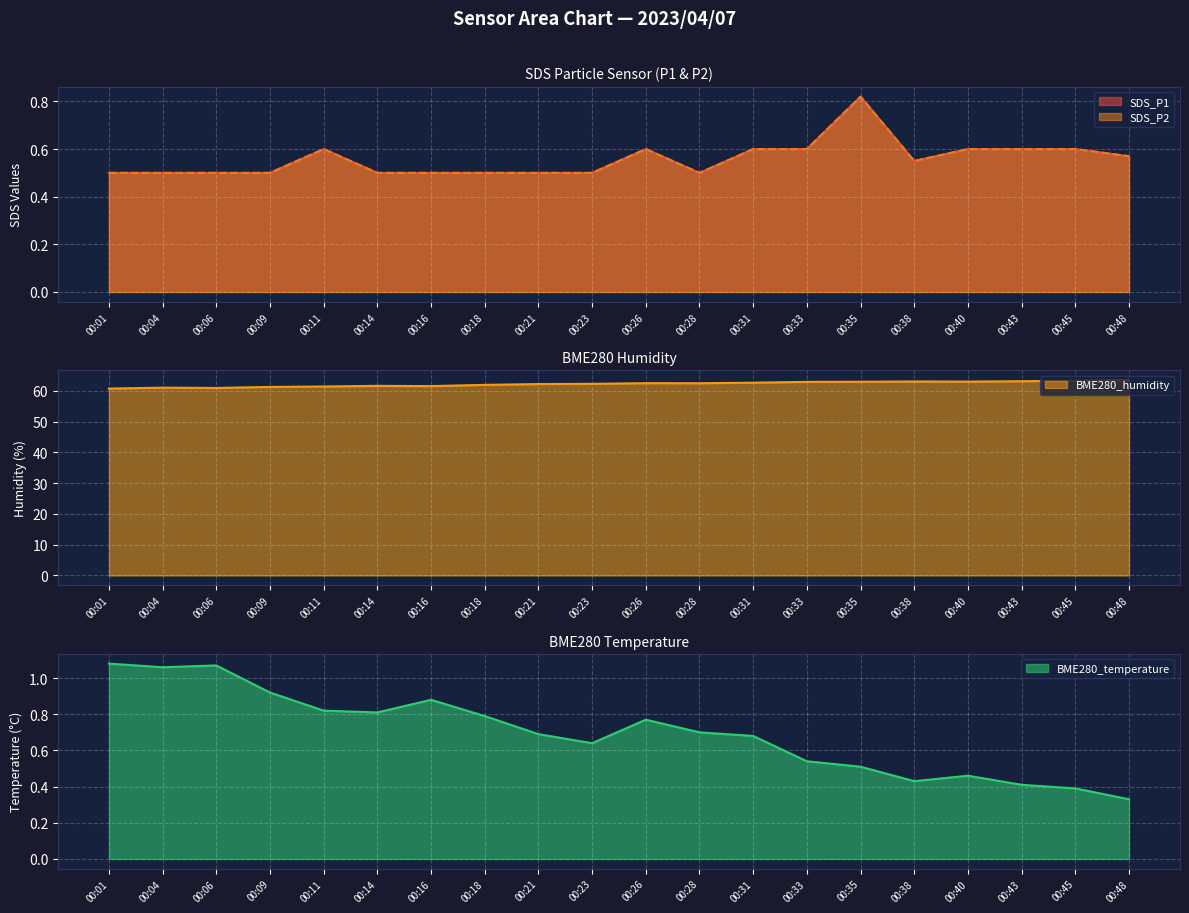

Reading left to right, transcribe all the data shown in this chart.

SDS_P1: 0.5	0.5	0.5	0.5	0.6	0.5	0.5	0.5	0.5	0.5	0.6	0.5	0.6	0.6	0.8	0.6	0.6	0.6	0.6	0.6
SDS_P2: 0.5	0.5	0.5	0.5	0.6	0.5	0.5	0.5	0.5	0.5	0.6	0.5	0.6	0.6	0.8	0.6	0.6	0.6	0.6	0.6
BME280_humidity: 60.8	61.1	61.0	61.3	61.4	61.6	61.6	62.0	62.2	62.3	62.5	62.5	62.7	63.0	63.0	63.1	63.0	63.2	63.3	63.5
BME280_temperature: 1.1	1.1	1.1	0.9	0.8	0.8	0.9	0.8	0.7	0.6	0.8	0.7	0.7	0.5	0.5	0.4	0.5	0.4	0.4	0.3